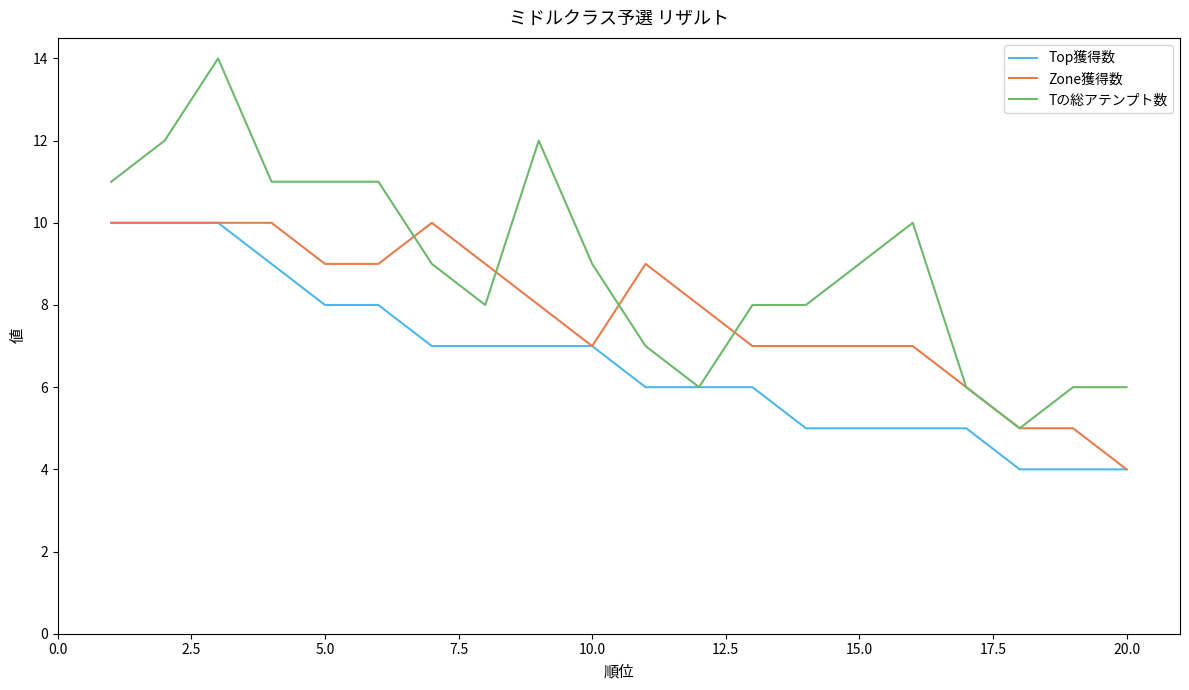

Which series has the largest range (max minus min)?

Tの総アテンプト数